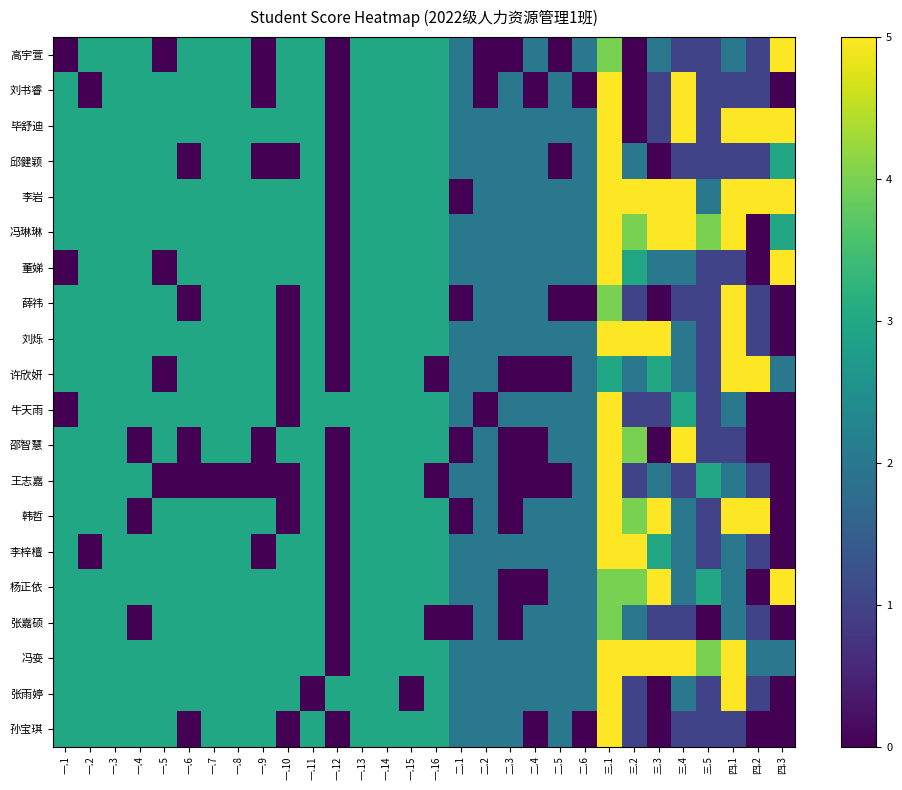

At how many categories does at least one series exceed 3?

8